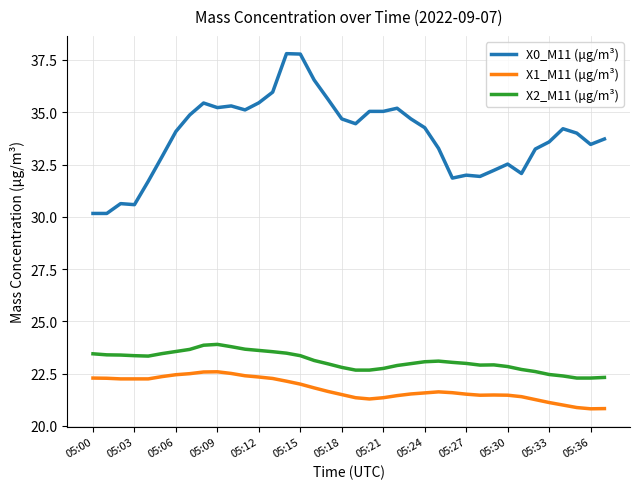

Is this an area chart (filled region under the line)?

No